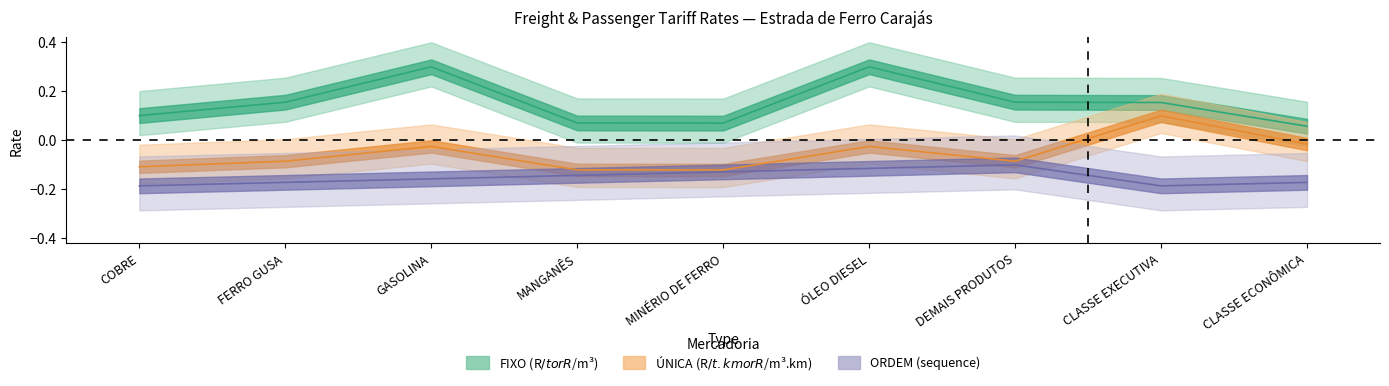

In ÚNICA, how many points are higher than both neighbors (excluding endpoints)?

3